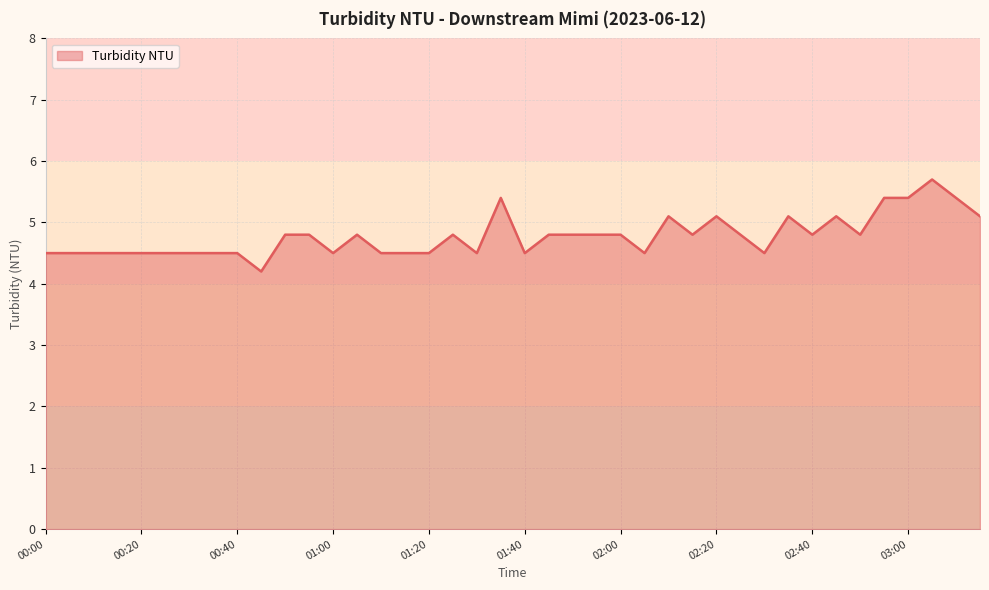

What is the average value?

4.8